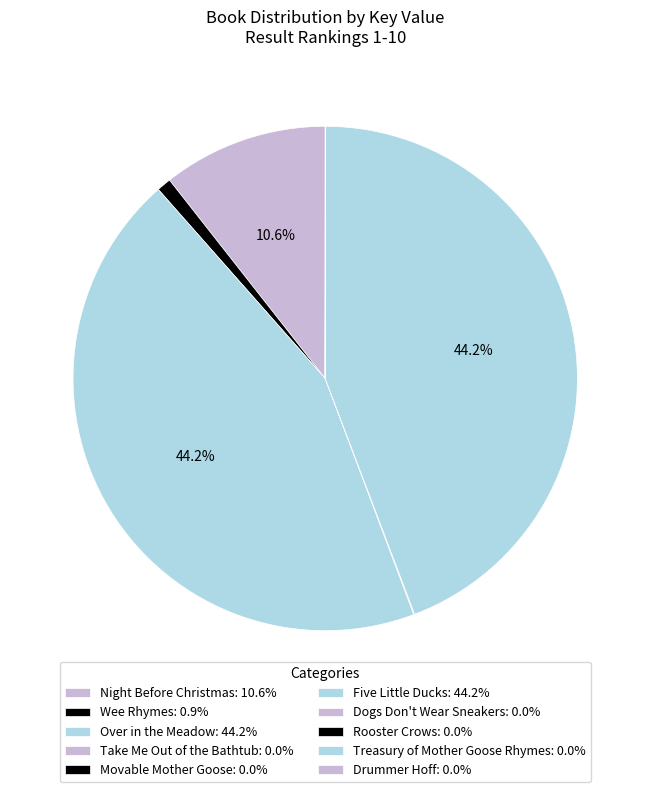

Is it true that Dogs Don't Wear Sneakers is 0% of the pie?

True